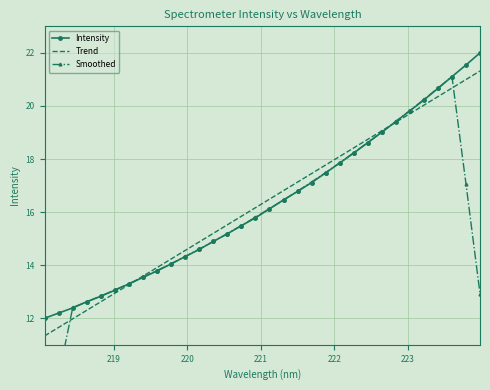

How many intersections are there between Trend and Intensity?

2